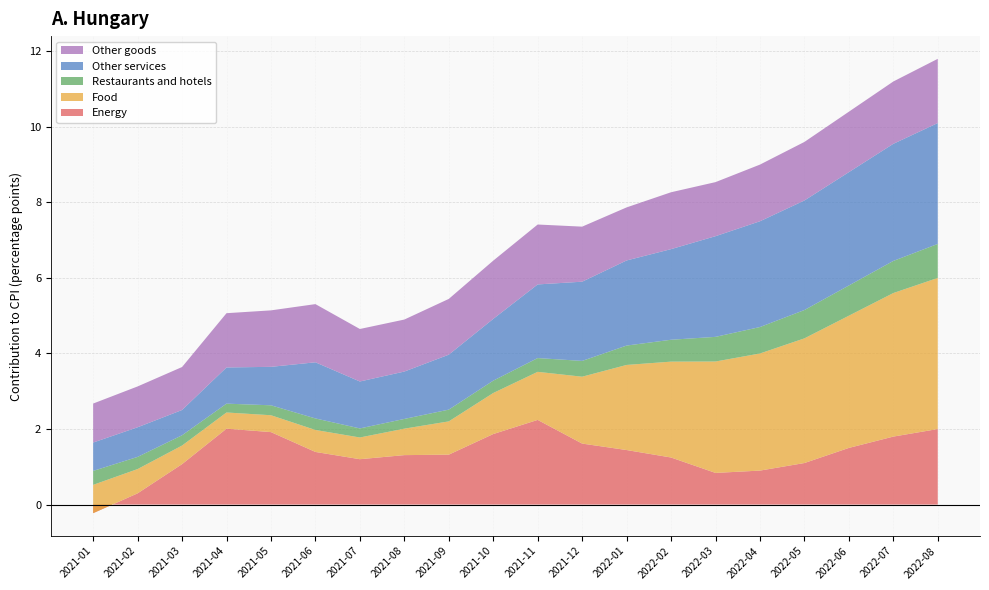

Reading left to right, what are all the values shown in this chart?

Energy: 2021-01=-0.2	2021-02=0.3	2021-03=1.1	2021-04=2.0	2021-05=1.9	2021-06=1.4	2021-07=1.2	2021-08=1.3	2021-09=1.3	2021-10=1.9	2021-11=2.2	2021-12=1.6	2022-01=1.4	2022-02=1.2	2022-03=0.8	2022-04=0.9	2022-05=1.1	2022-06=1.5	2022-07=1.8	2022-08=2.0
Food: 2021-01=0.7	2021-02=0.6	2021-03=0.5	2021-04=0.4	2021-05=0.4	2021-06=0.6	2021-07=0.6	2021-08=0.7	2021-09=0.9	2021-10=1.1	2021-11=1.3	2021-12=1.8	2022-01=2.3	2022-02=2.5	2022-03=2.9	2022-04=3.1	2022-05=3.3	2022-06=3.5	2022-07=3.8	2022-08=4.0
Restaurants and hotels: 2021-01=0.4	2021-02=0.3	2021-03=0.3	2021-04=0.2	2021-05=0.3	2021-06=0.3	2021-07=0.2	2021-08=0.3	2021-09=0.3	2021-10=0.3	2021-11=0.4	2021-12=0.4	2022-01=0.5	2022-02=0.6	2022-03=0.7	2022-04=0.7	2022-05=0.8	2022-06=0.8	2022-07=0.8	2022-08=0.9
Other services: 2021-01=0.8	2021-02=0.8	2021-03=0.7	2021-04=1.0	2021-05=1.0	2021-06=1.5	2021-07=1.2	2021-08=1.3	2021-09=1.5	2021-10=1.6	2021-11=1.9	2021-12=2.1	2022-01=2.3	2022-02=2.4	2022-03=2.7	2022-04=2.8	2022-05=2.9	2022-06=3.0	2022-07=3.1	2022-08=3.2
Other goods: 2021-01=1.0	2021-02=1.1	2021-03=1.1	2021-04=1.4	2021-05=1.5	2021-06=1.5	2021-07=1.4	2021-08=1.4	2021-09=1.5	2021-10=1.5	2021-11=1.6	2021-12=1.5	2022-01=1.4	2022-02=1.5	2022-03=1.4	2022-04=1.5	2022-05=1.6	2022-06=1.6	2022-07=1.6	2022-08=1.7